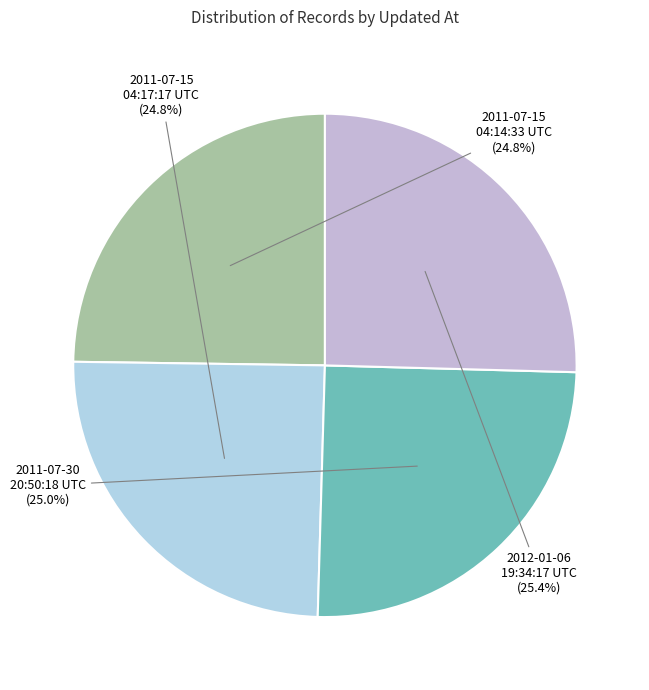

What percentage is the 2011-07-30 20:50:18 UTC slice, to the nearest percent?

25%